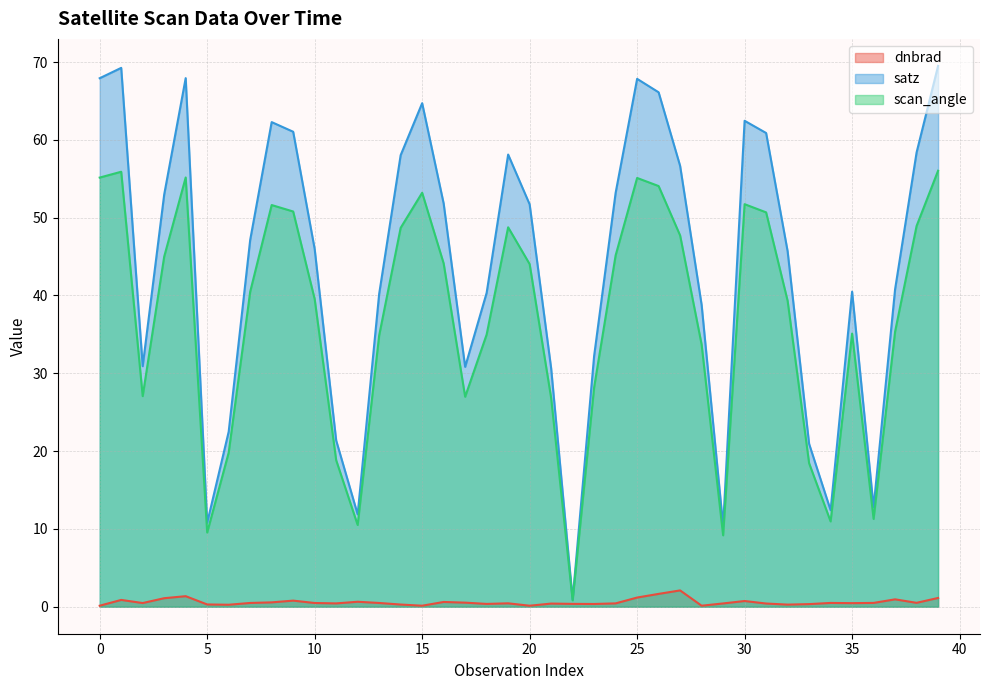

Which series changed the most between 11 and 22?

satz